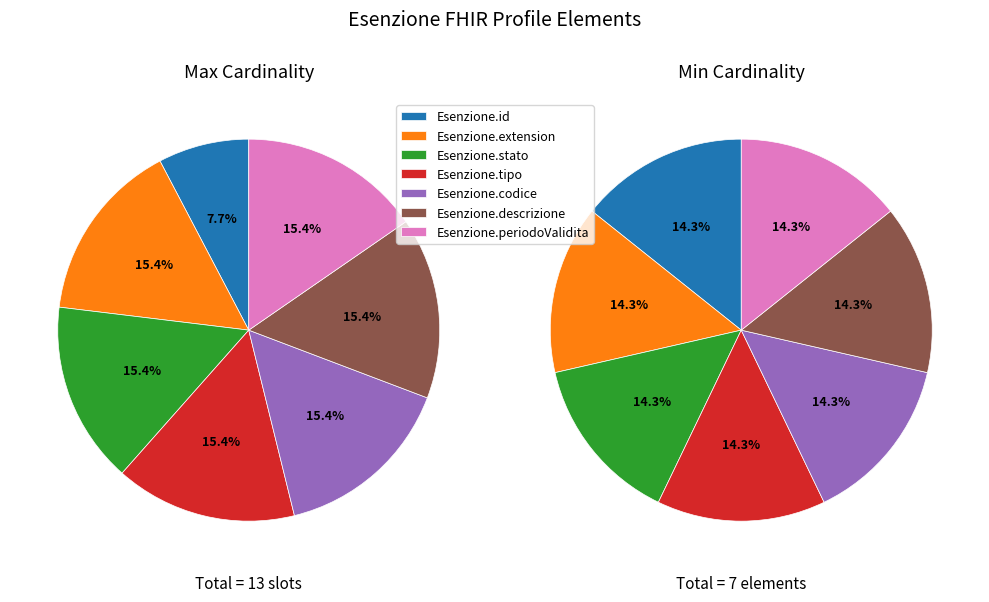

To the nearest percent, what is the average slice percentage?

14%